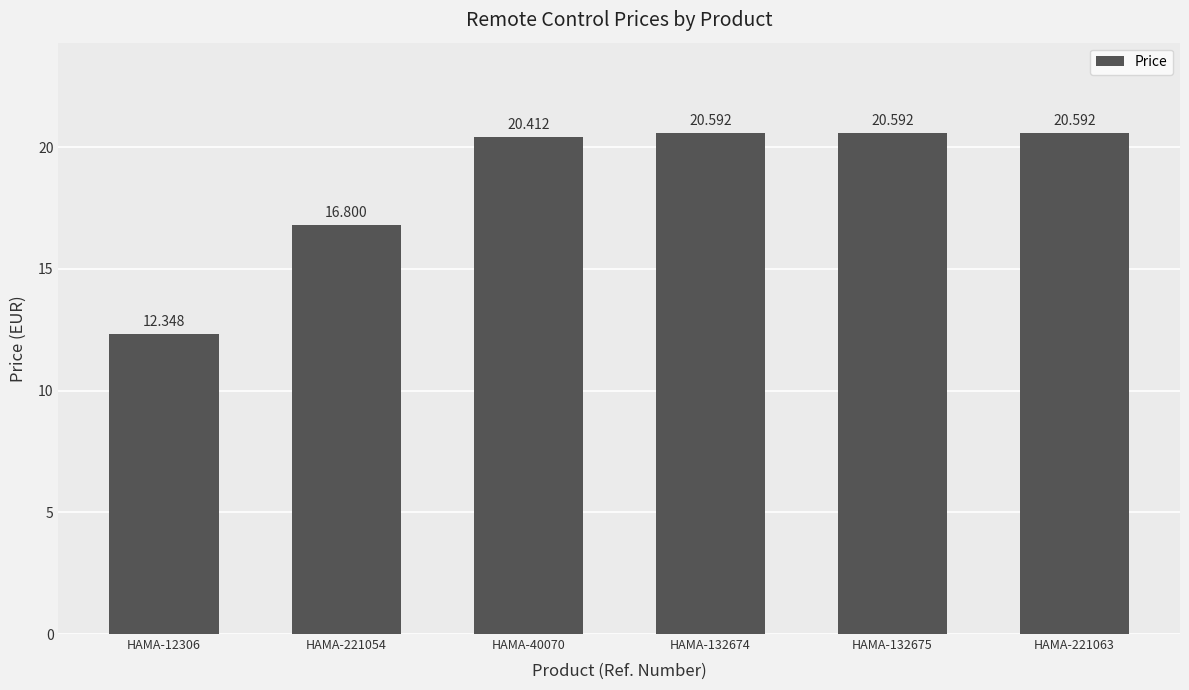

What is the sum of the values at HAMA-221063 and HAMA-132674?

41.2